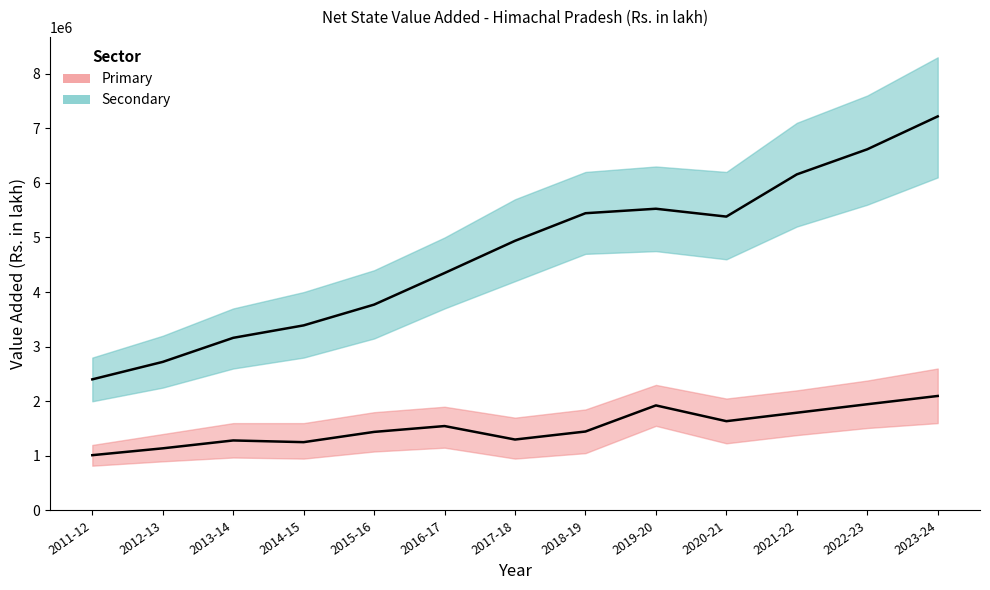

True or false: Secondary and Primary cross at least once.

False